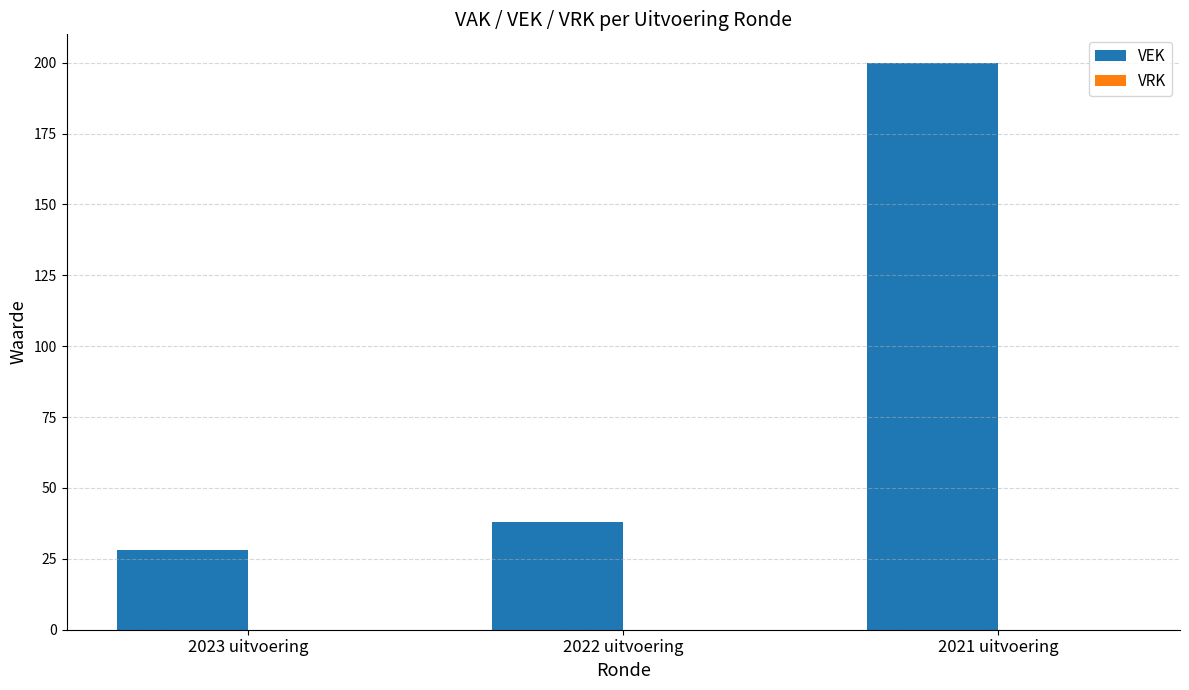

What is the change in value from 2023 uitvoering to 2022 uitvoering?

+10